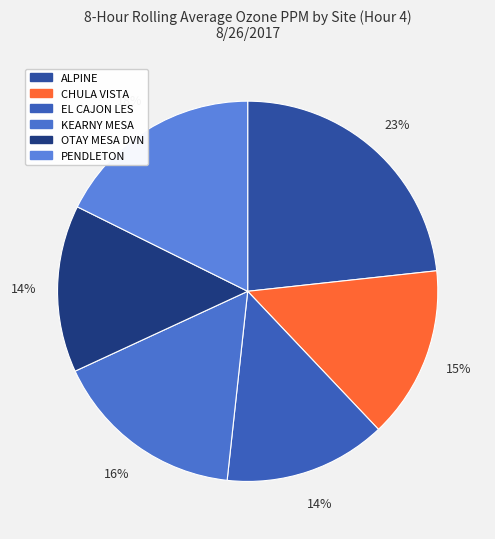

What percentage is the OTAY MESA DVN slice, to the nearest percent?

14%